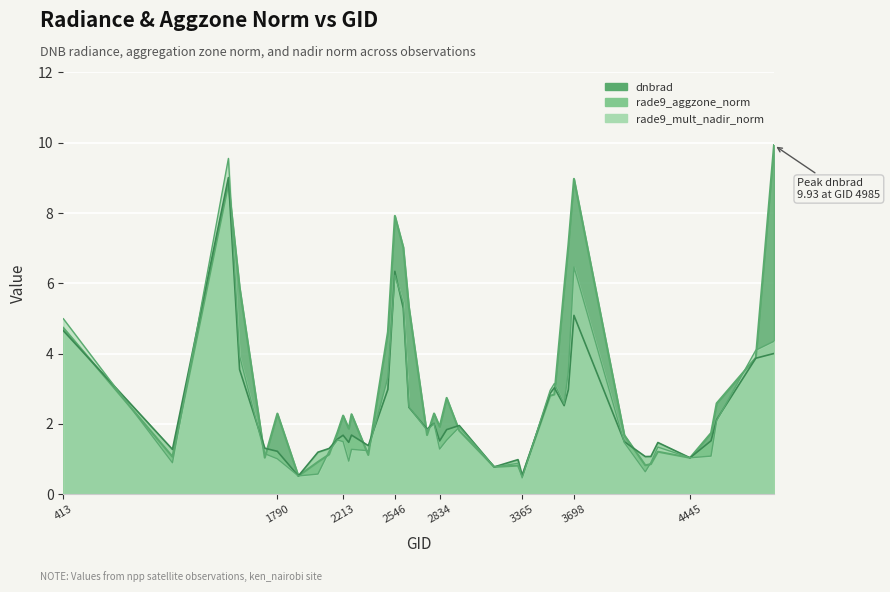

What is the approximate value of dnbrad at 2177?

1.8